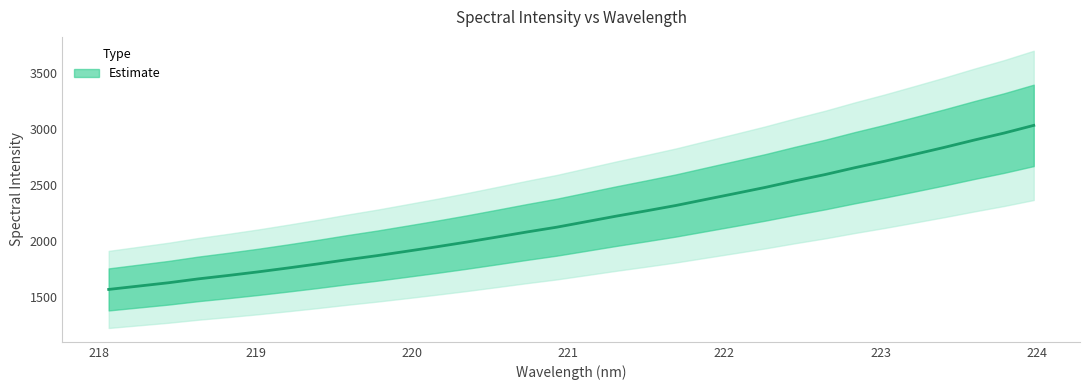

Count the number of data series in this chart.

1